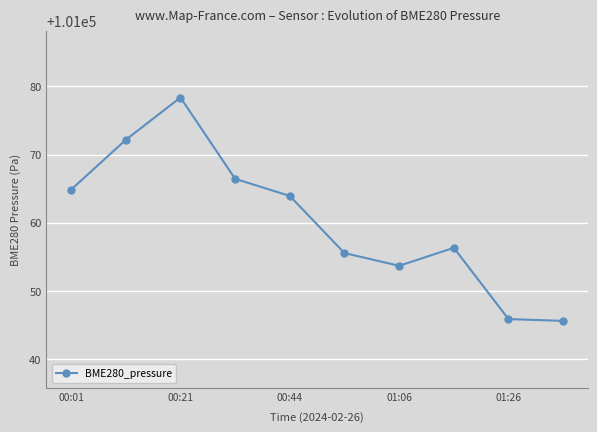

What is the difference between the maximum and second lowest values?

32.5